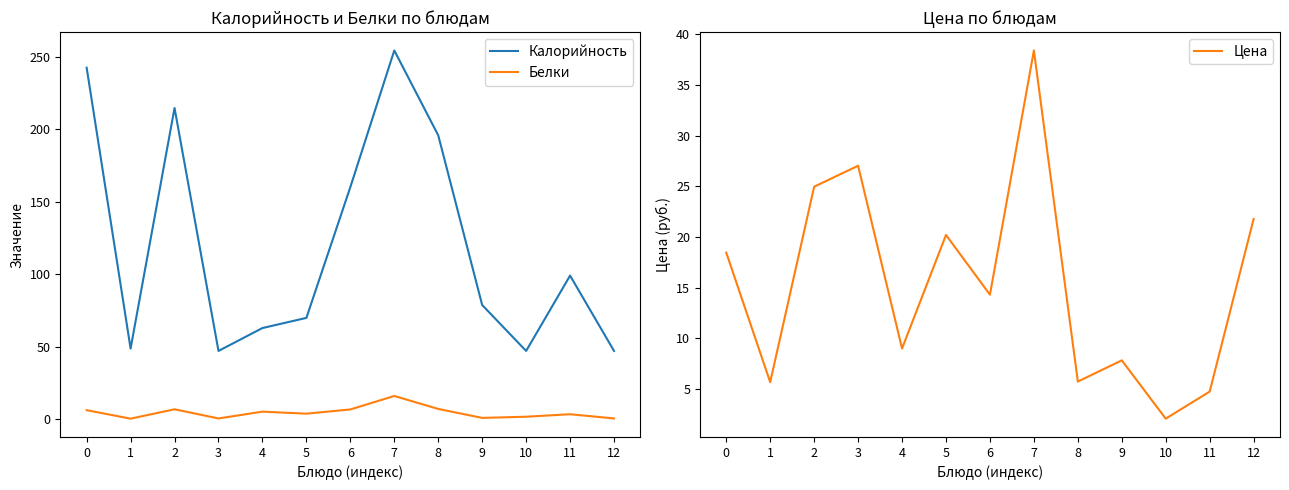

Count the number of categories in the chart.

13